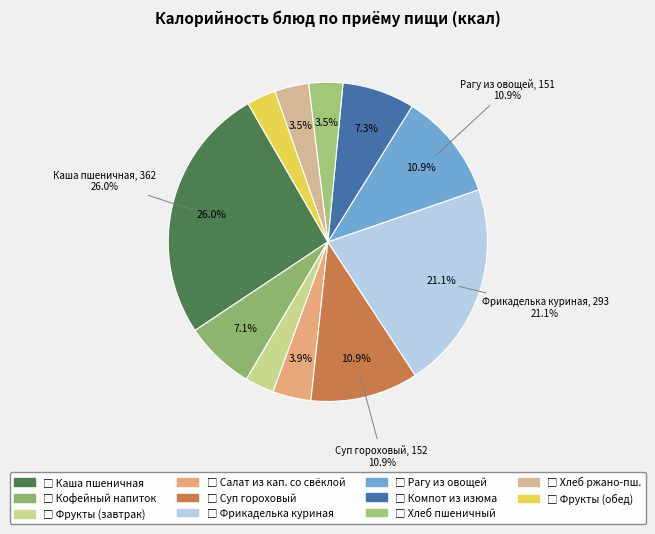

Count the number of slices in the pie.

11